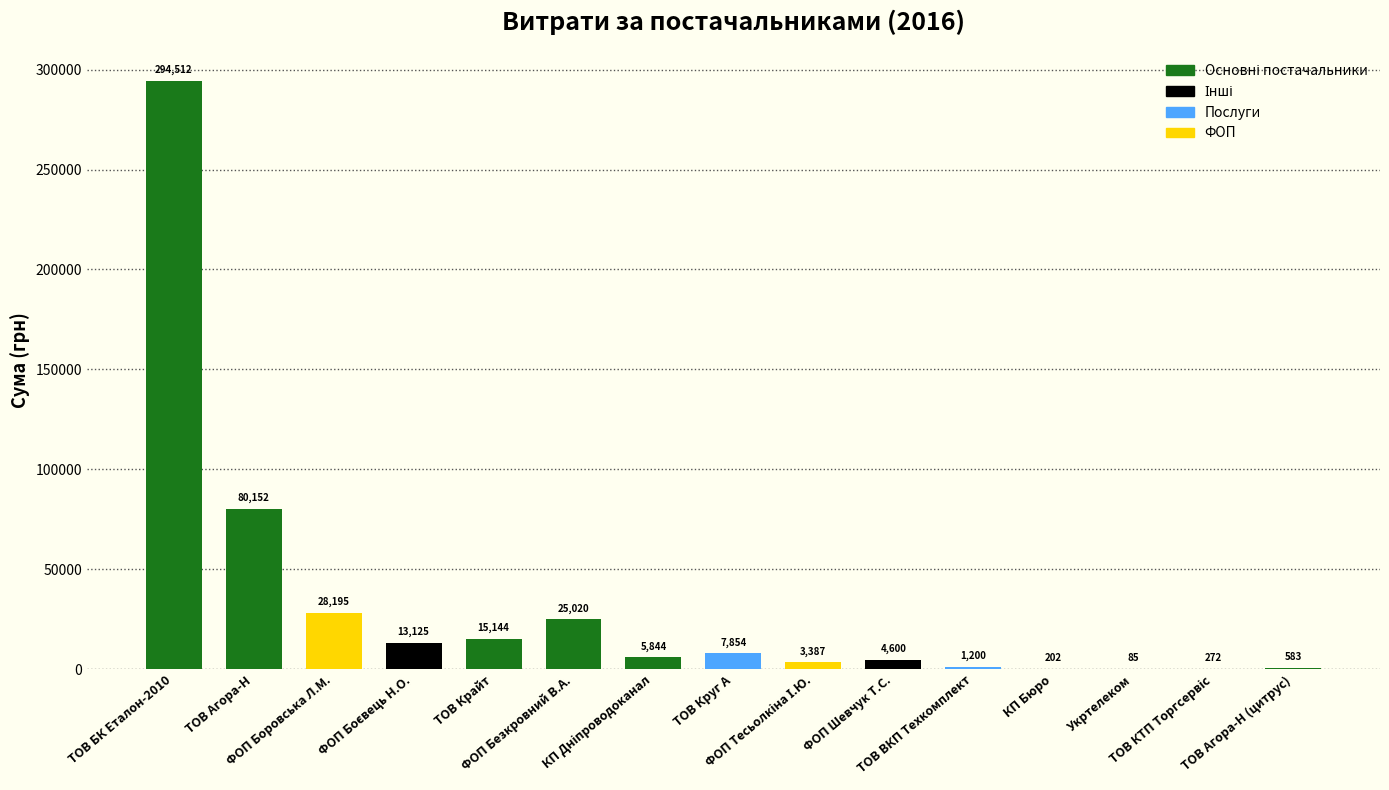

What is the maximum value shown in the chart?

294512.2